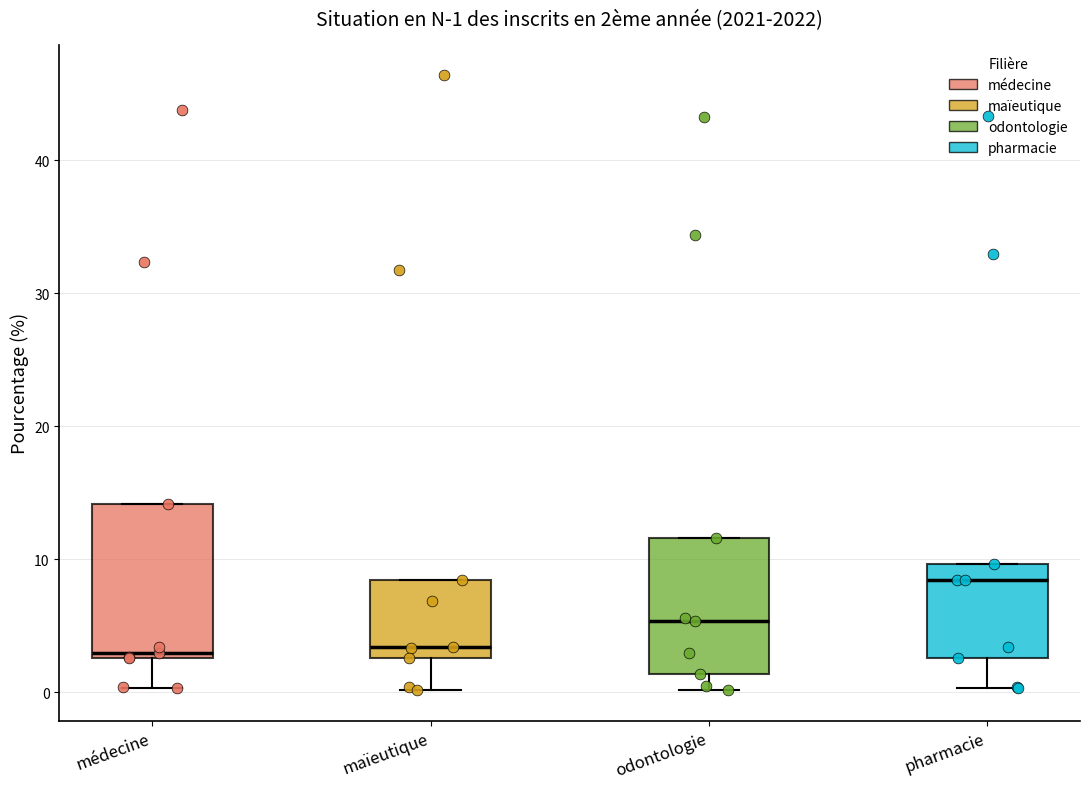

Which box has the highest median line?

pharmacie